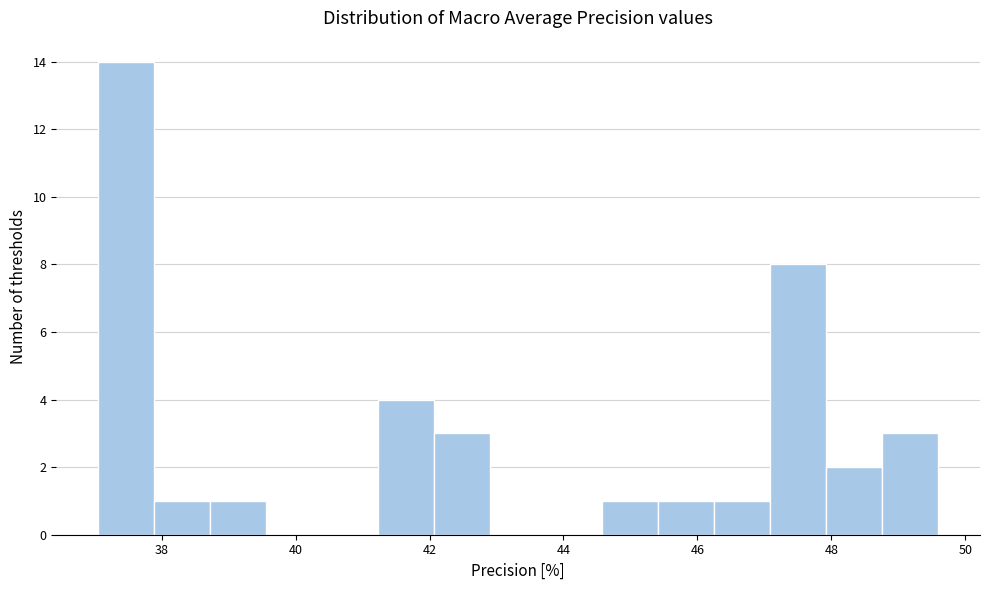

How tall is the bar that spans 42.0 to 43.0 on the x-axis? Neither the bar edges nor the heights are printed on the chart, so give them approximately, as read against the axes.

3